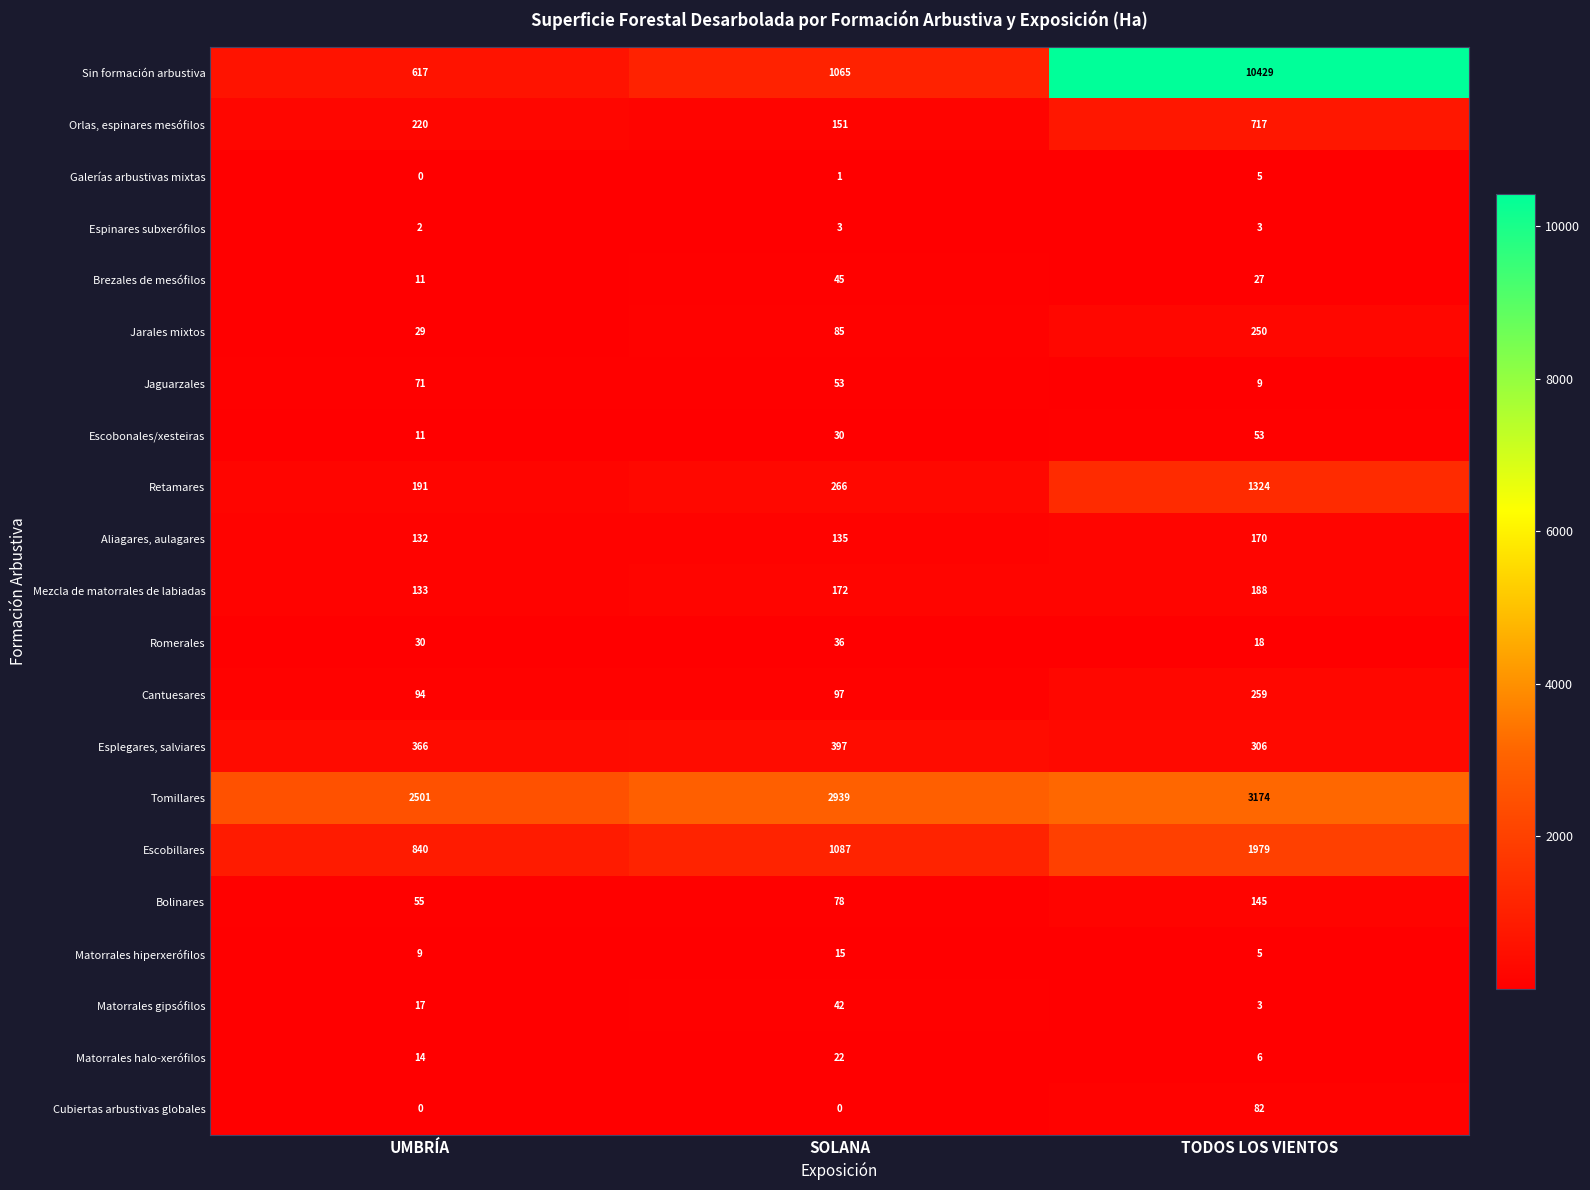

Which series has the largest range (max minus min)?

Sin formación arbustiva